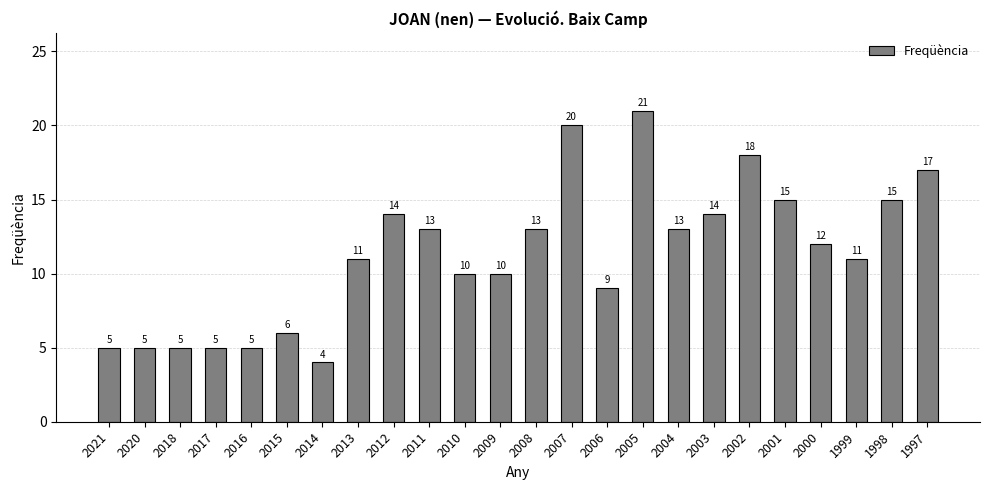

Where does the data first go above 12?

2012